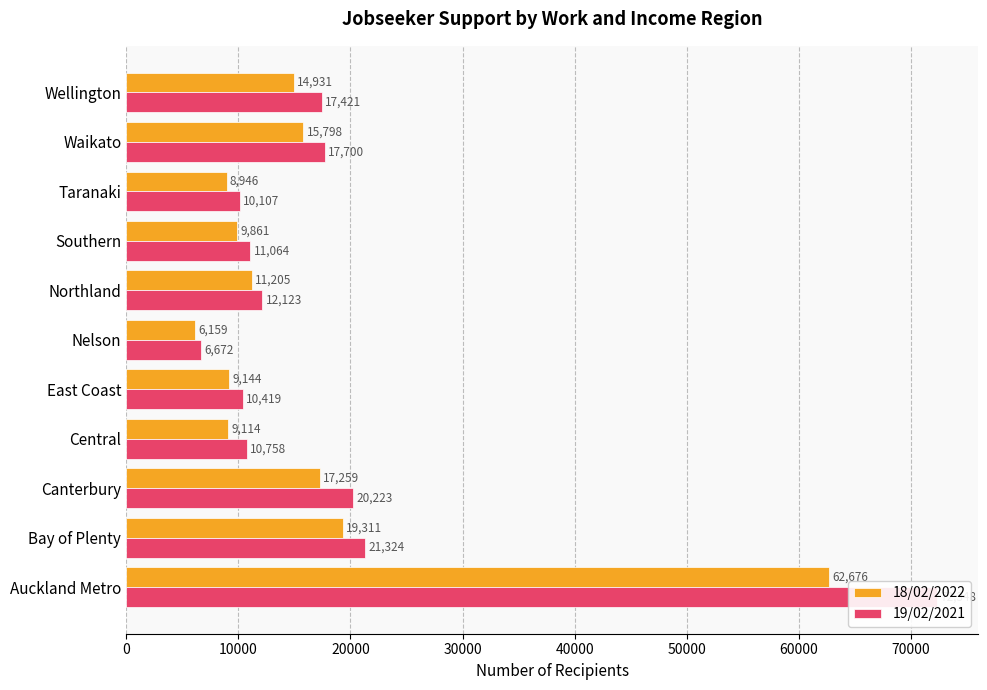

Is it true that 18/02/2022 equals 4880 at Northland?

False